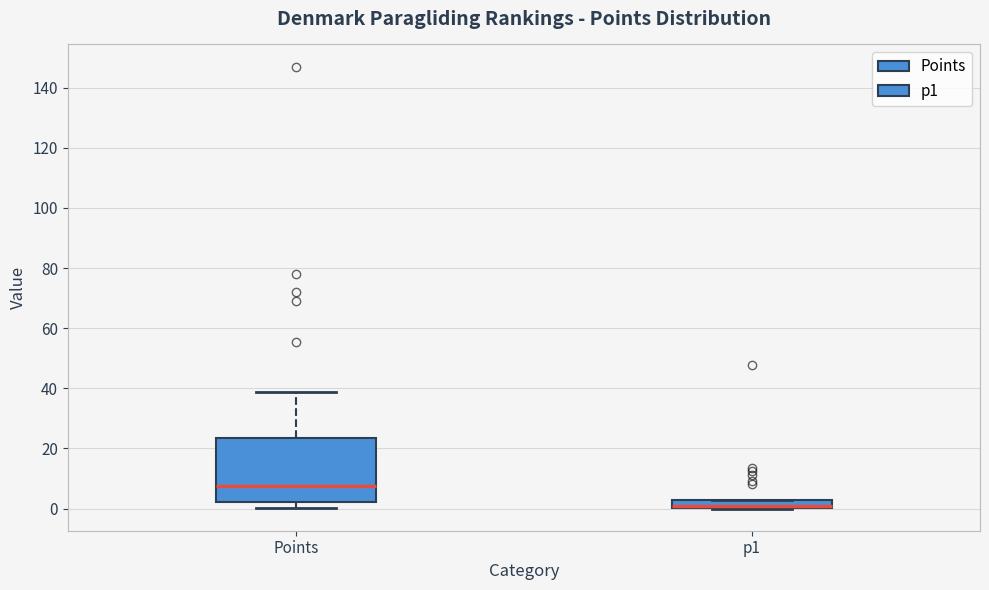

Where does the upper whisker of the box for Points end on the y-axis? The values are not printed on the chart, so give them approximately, as read against the axis.

38